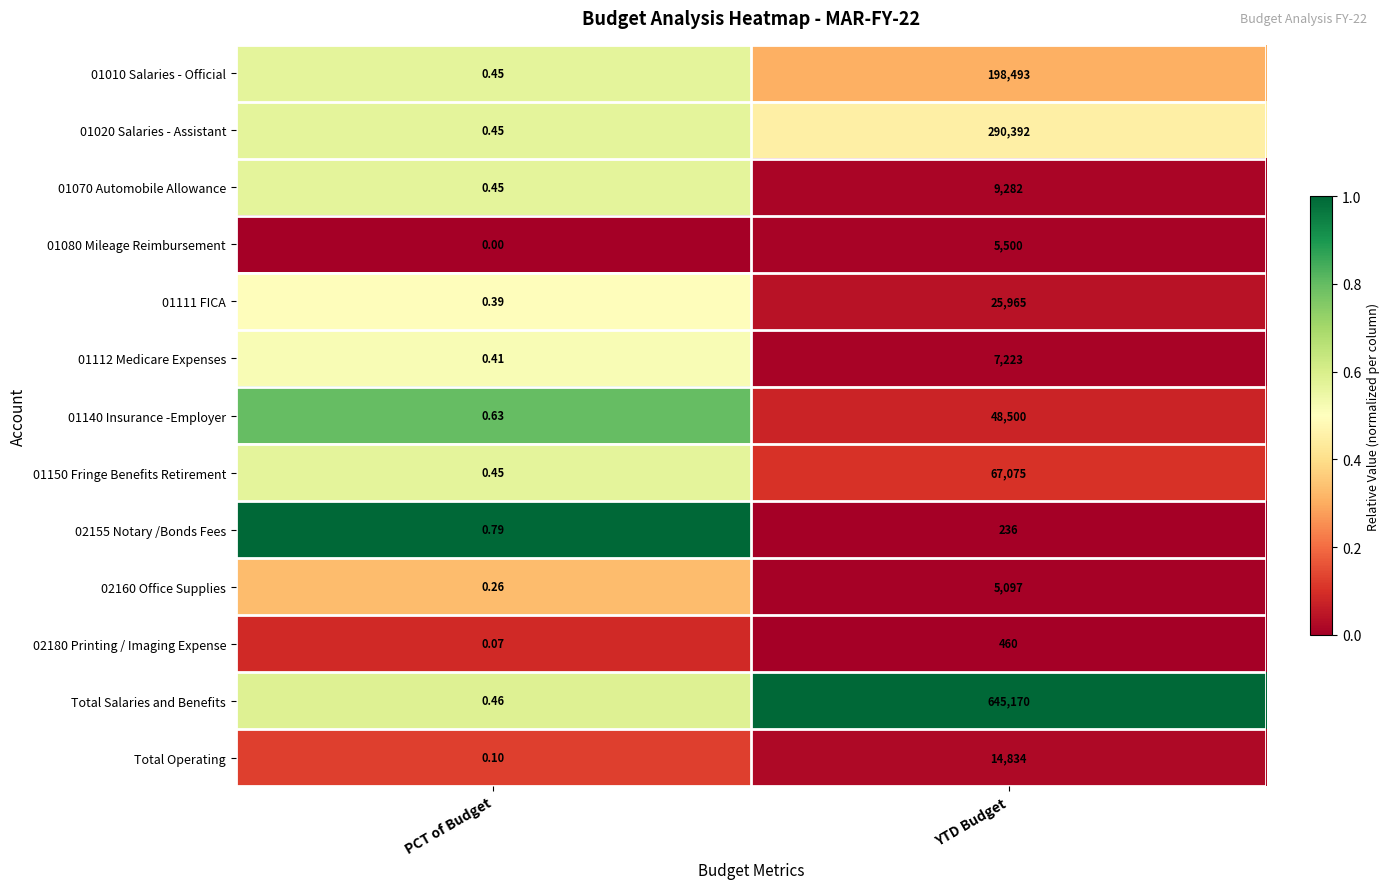

At how many categories does at least one series exceed 0?

2